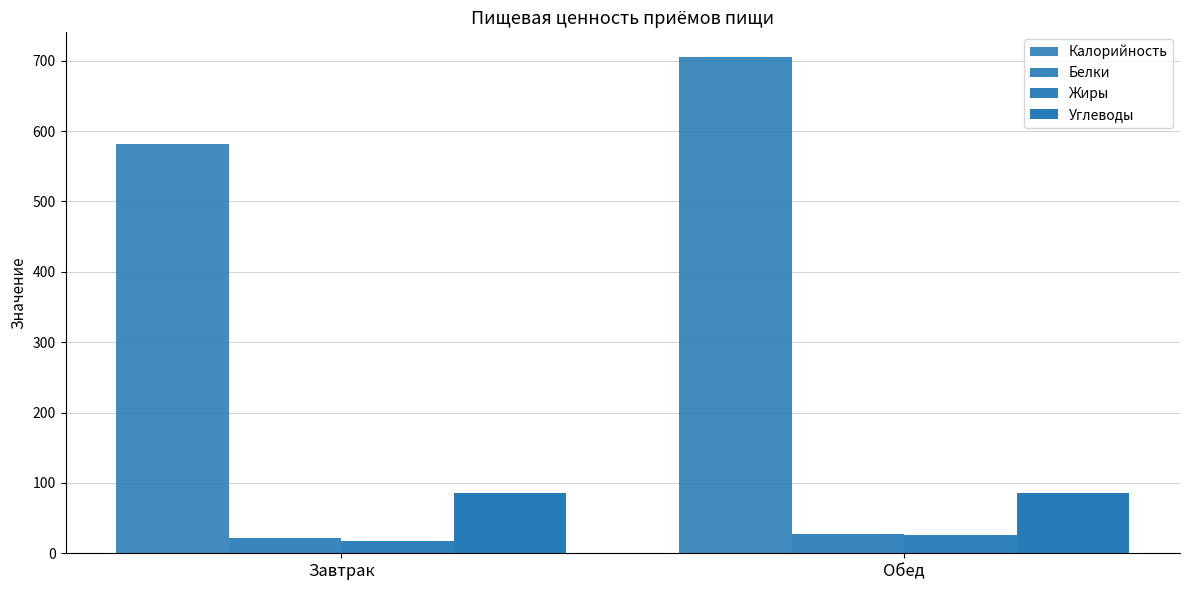

What is the total value across all series at Обед?

845